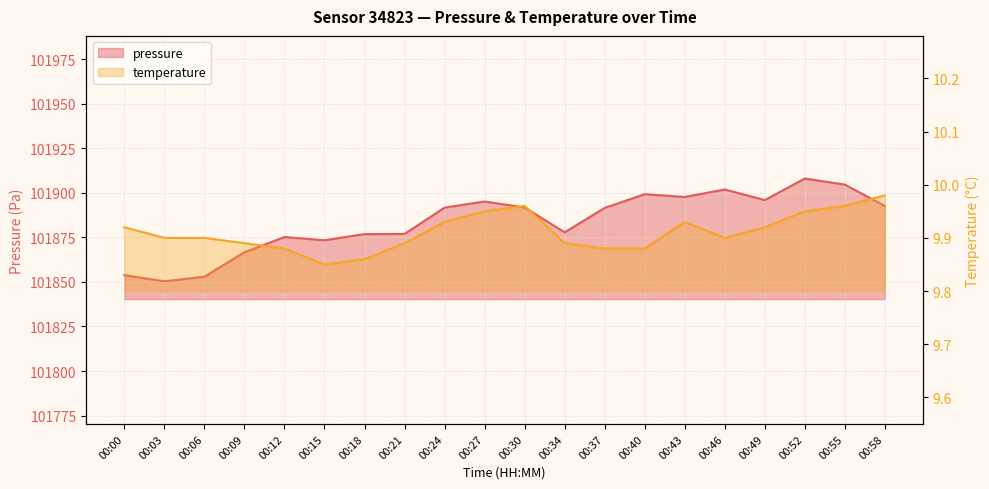

What is the difference between the second highest and second lowest values in the pressure series?

51.6